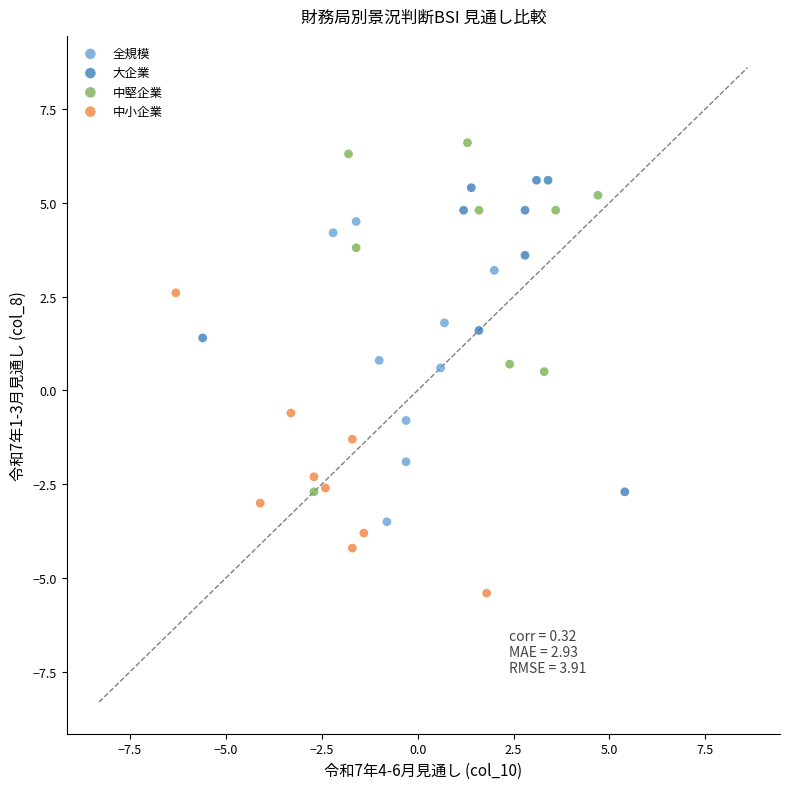

Which series contains the highest Y value?

中堅企業